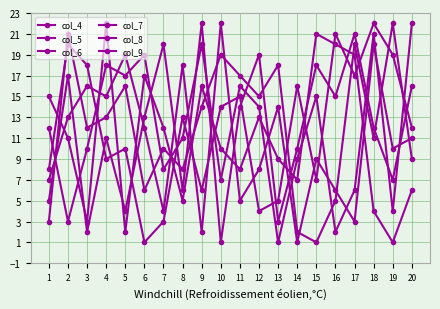

Does the chart have visible grid lines?

Yes